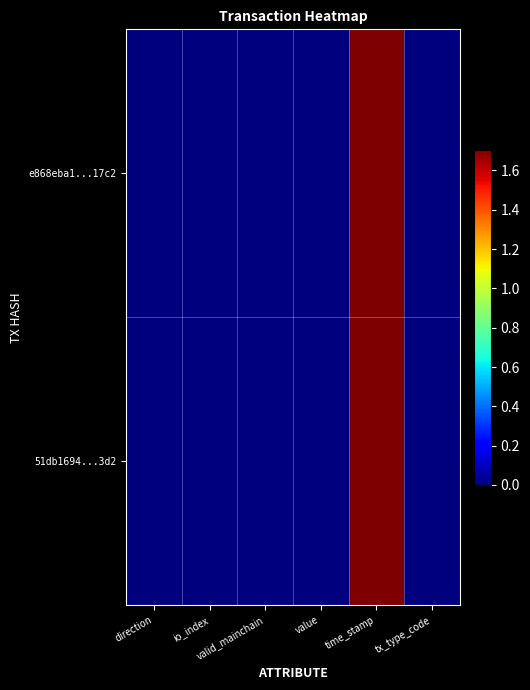

At io_index, list the series in order from smallest to largest.

e868eba1...17c2, 51db1694...3d2